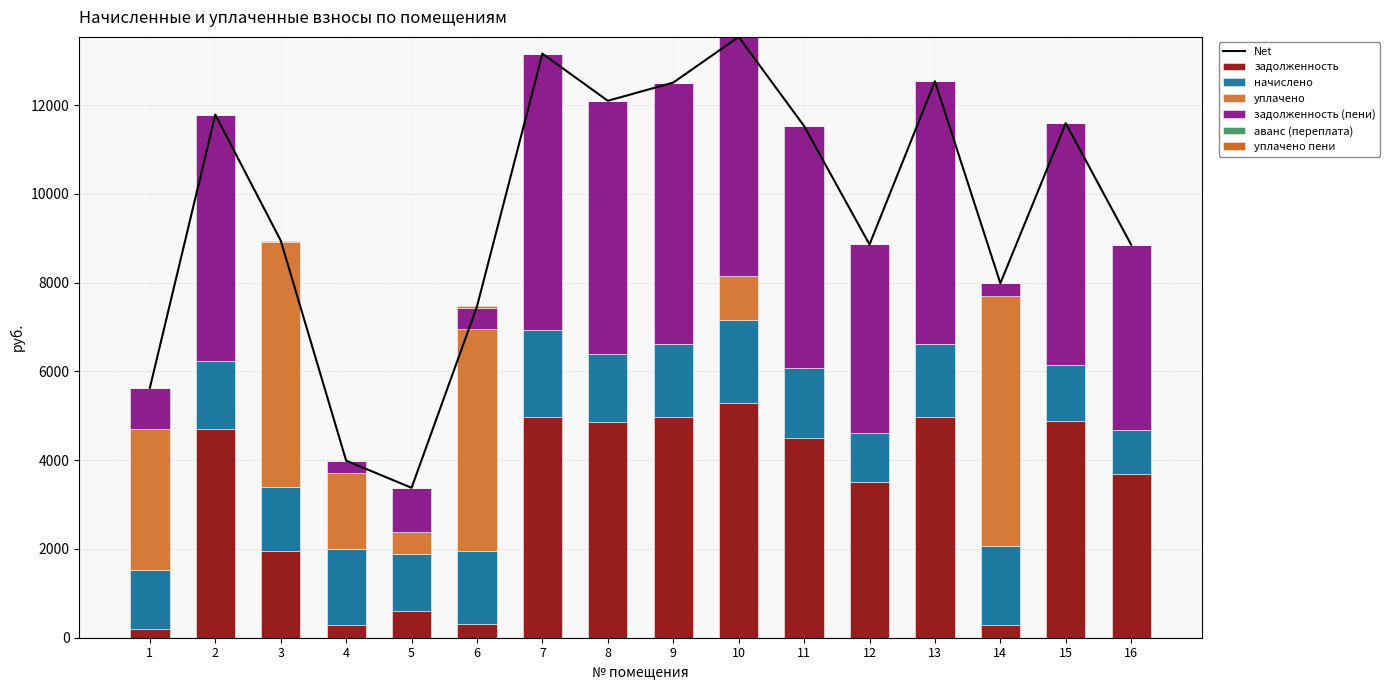

Reading left to right, what are all the values shown in this chart?

задолженность: 200.5	4691.8	1949.4	285.0	600.9	310.7	4974.7	4868.6	4962.9	5293.0	4503.2	3515.0	4962.9	296.7	4880.4	3689.8
начислено: 1323.2	1534.8	1447.7	1709.8	1280.6	1647.7	1958.8	1526.3	1644.1	1858.9	1581.5	1093.8	1658.2	1780.2	1262.3	999.4
уплачено: 3173.2	0.0	5507.1	1709.8	499.4	4991.4	0.0	0.0	0.0	1000.0	0.0	0.0	0.0	5611.5	0.0	0.0
задолженность (пени): 933.1	5557.9	0.0	285.0	996.7	477.5	6224.5	5701.1	5899.8	5383.9	5442.9	4250.2	5913.9	296.7	5447.1	4163.3
аванс (переплата): 0.0	0.0	1.2	0.0	0.0	0.0	0.0	0.0	0.0	0.0	0.0	0.0	0.0	0.0	0.0	0.0
уплачено пени: 0.0	0.0	42.9	0.0	0.0	36.0	0.0	0.0	0.0	0.0	0.0	0.0	0.0	0.0	0.0	0.0